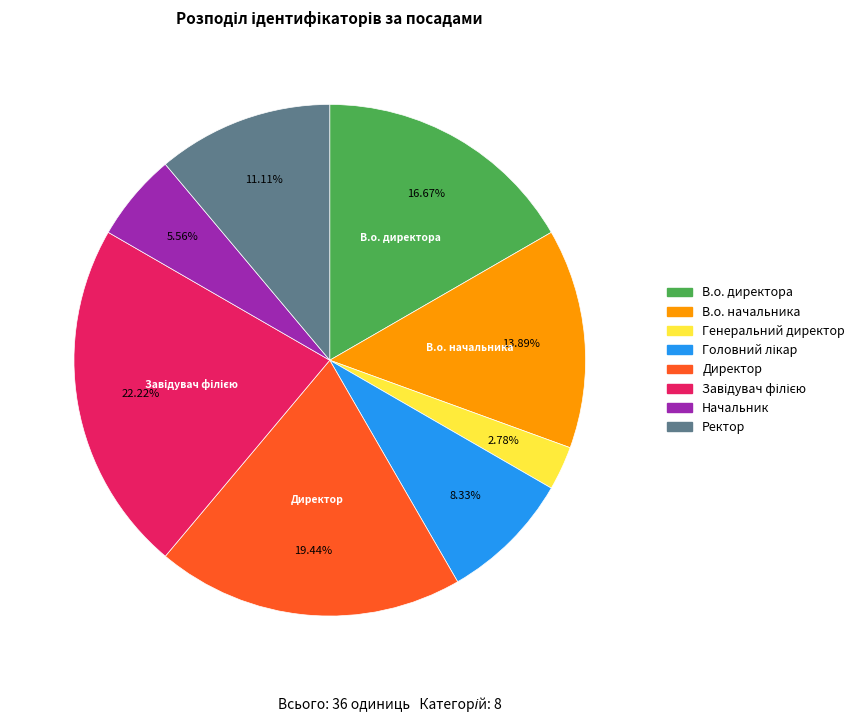

How many slices are in this pie chart?

8